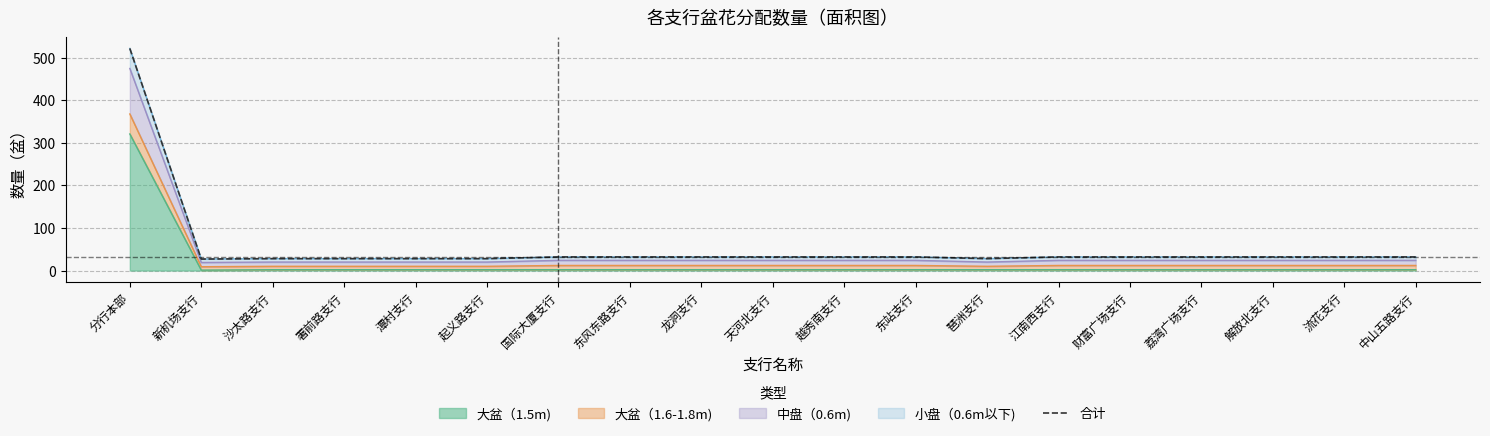

What is the value of the 19th point from the left?

32